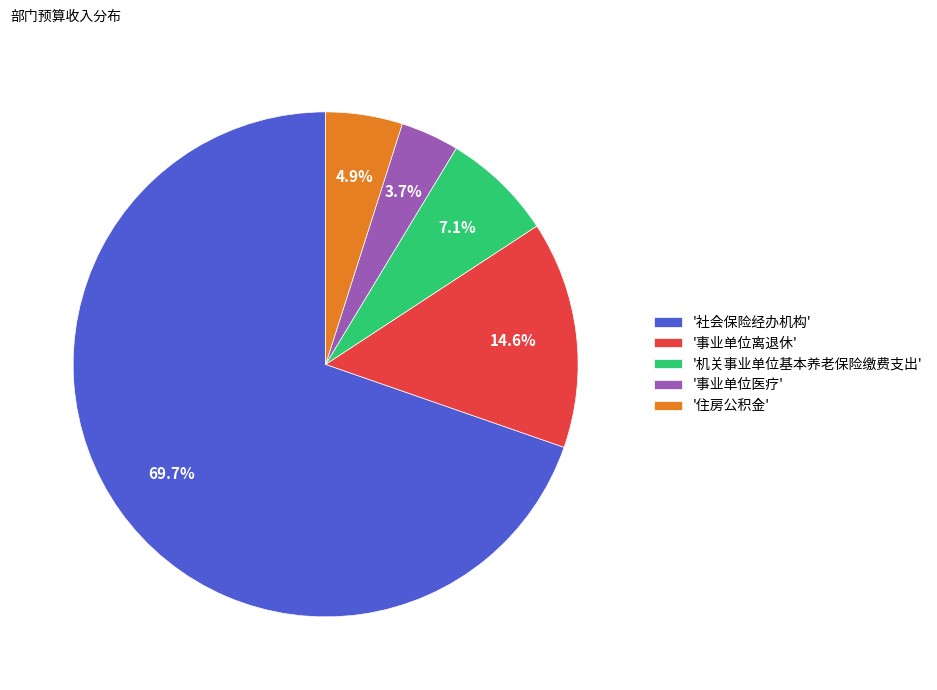

Is there any slice that represents more than half of the pie?

Yes